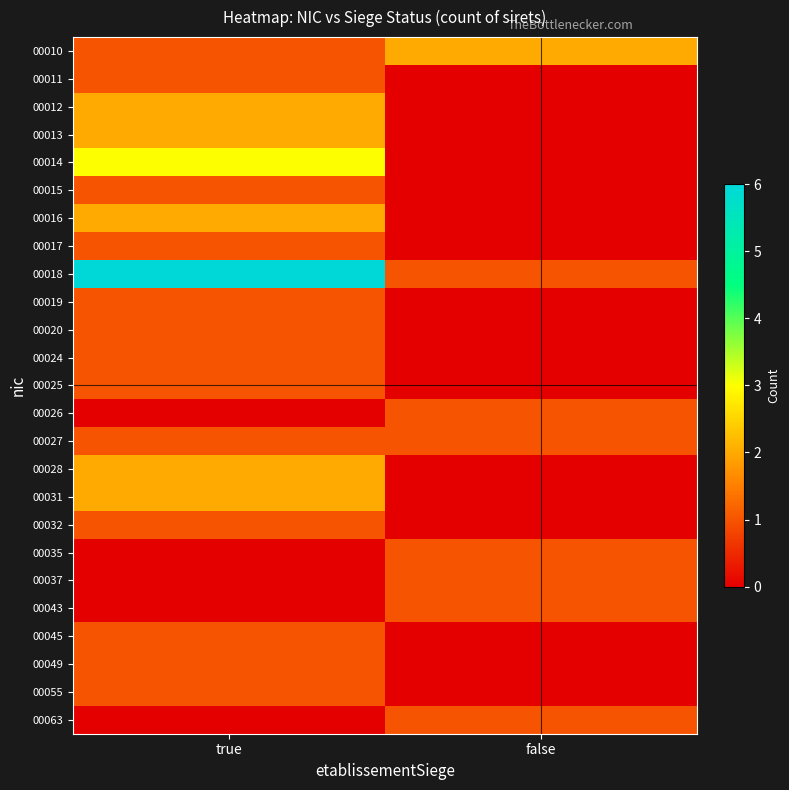

What is the total value across all series at false?

9